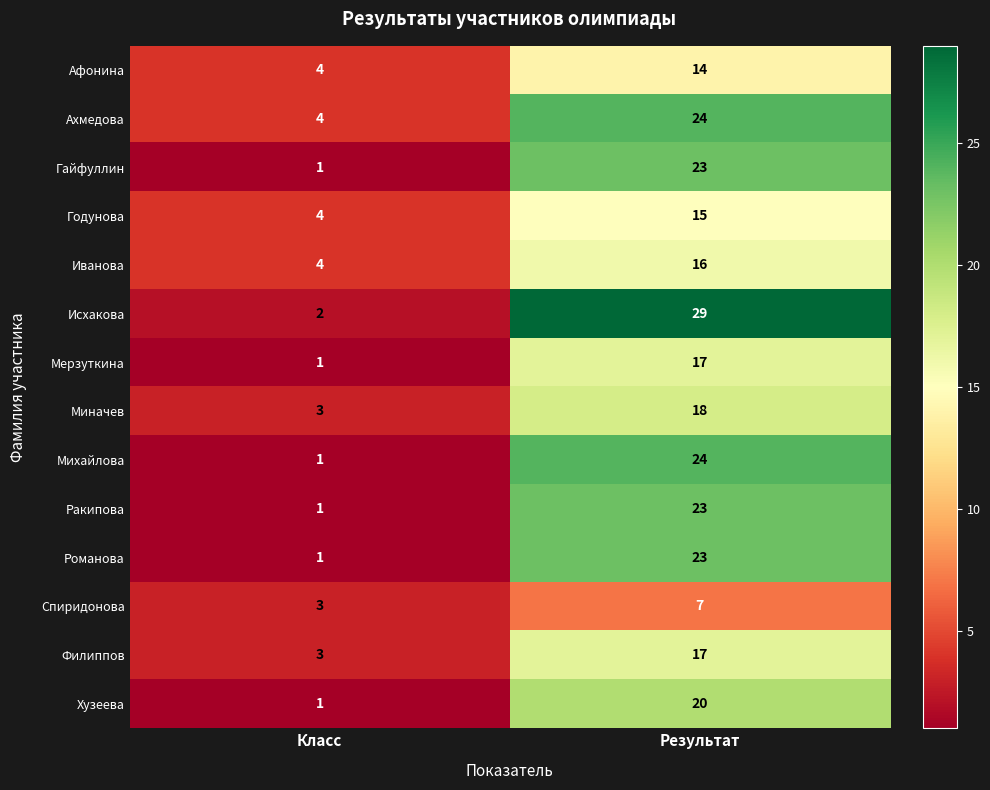

The value of Ракипова at Результат is 10. True or false?

False